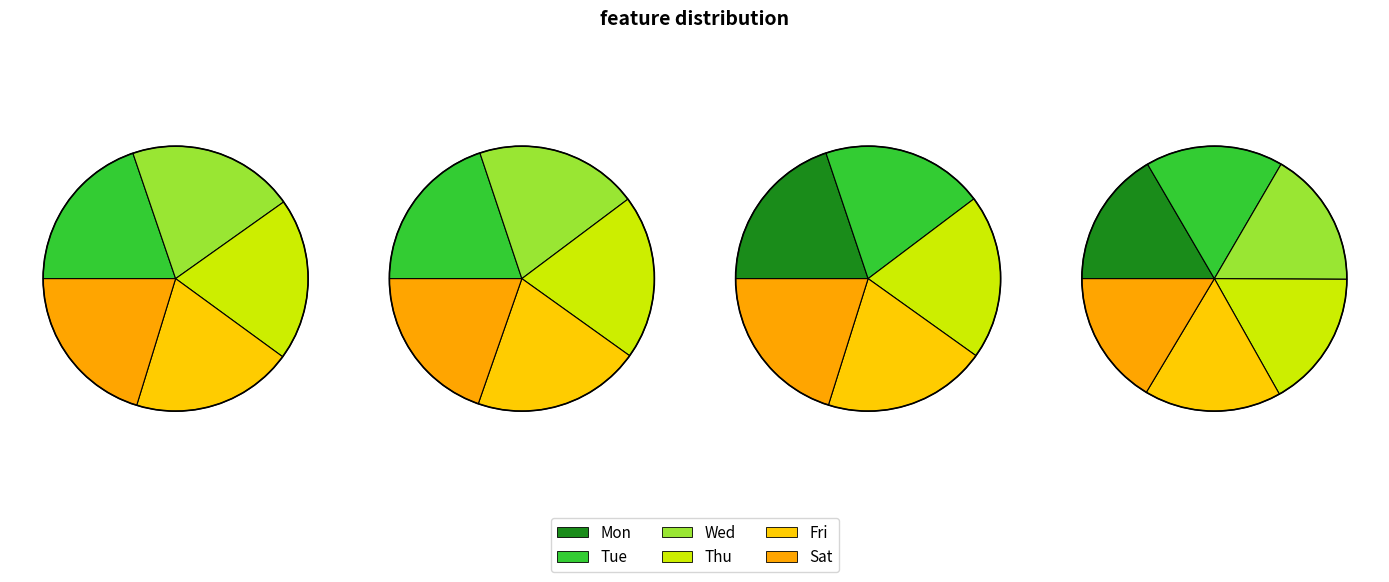

Which category has the biggest portion of the pie?

Thu